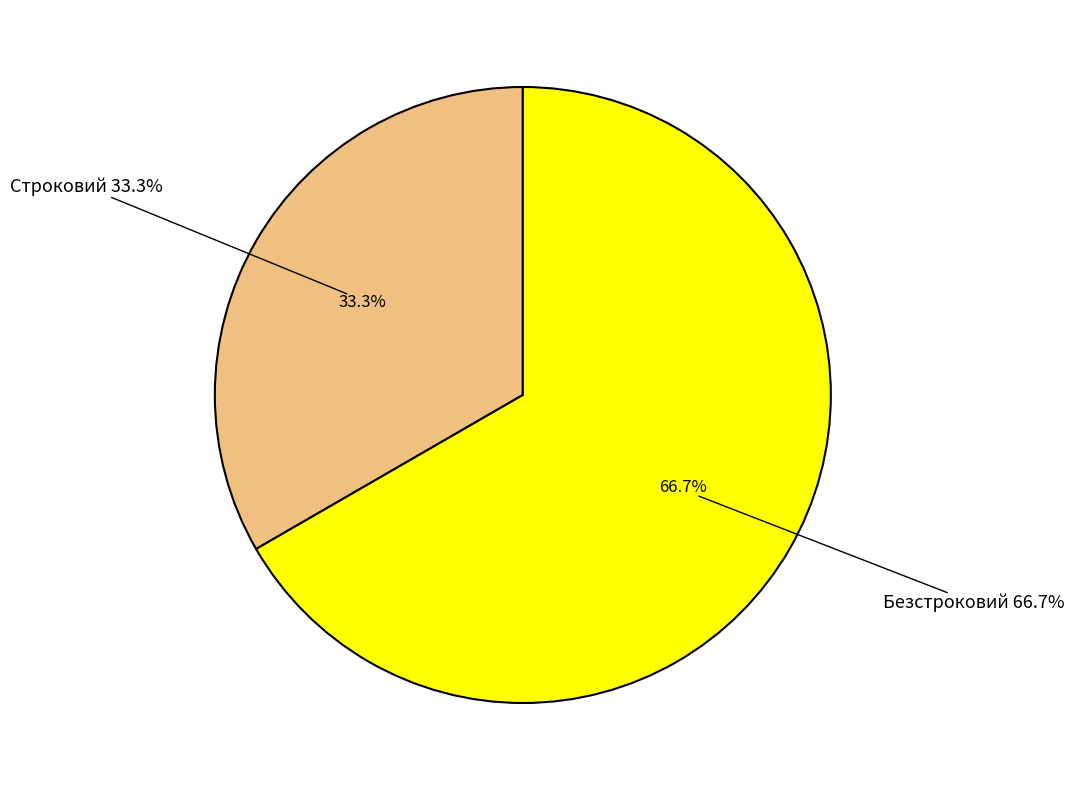

Is there a majority slice in this chart?

Yes